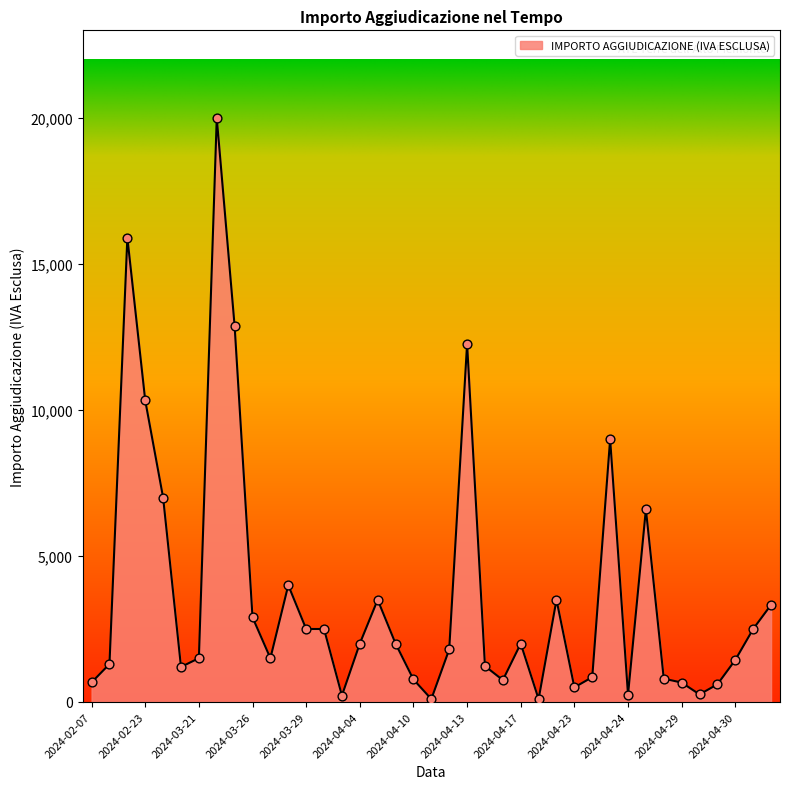

What is the greatest value displayed?

20000.0